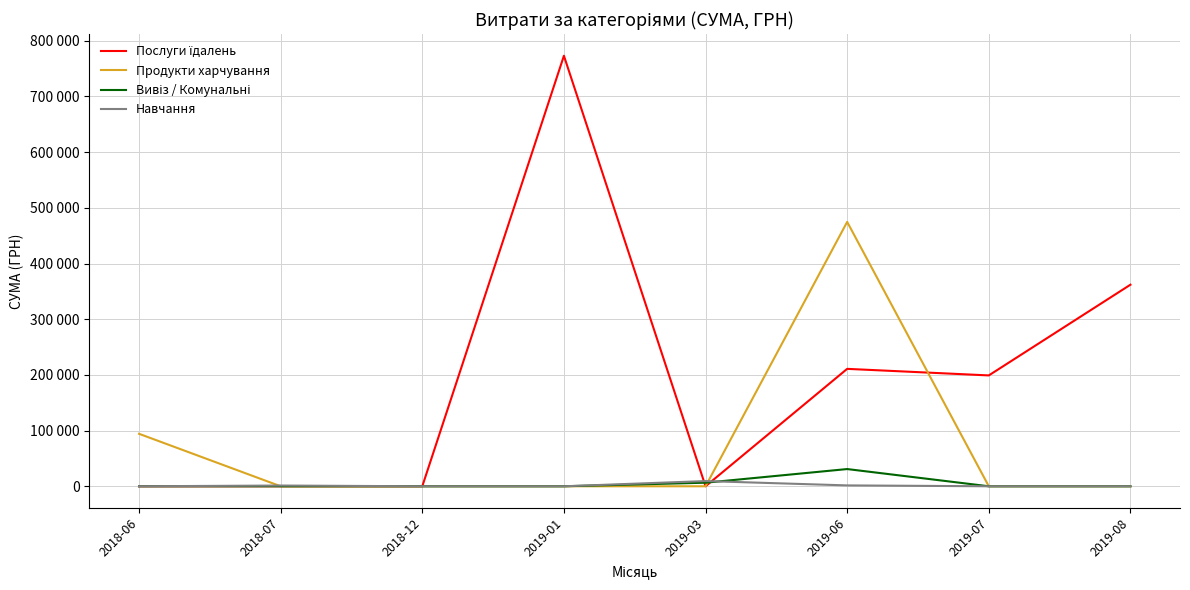

How many interior local peaks does the Вивіз / Комунальні series have?

1